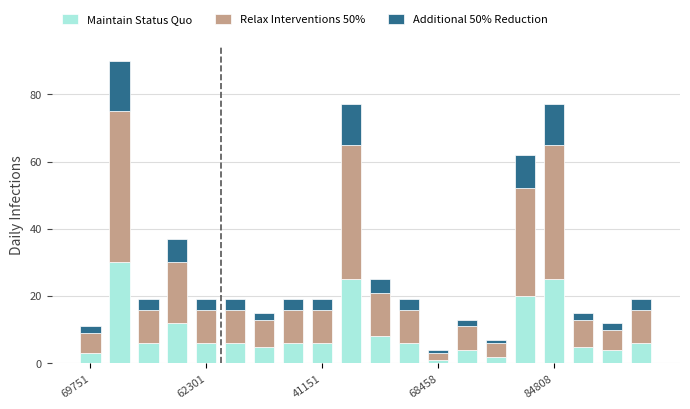

What is the sum of all Maintain Status Quo values?

186